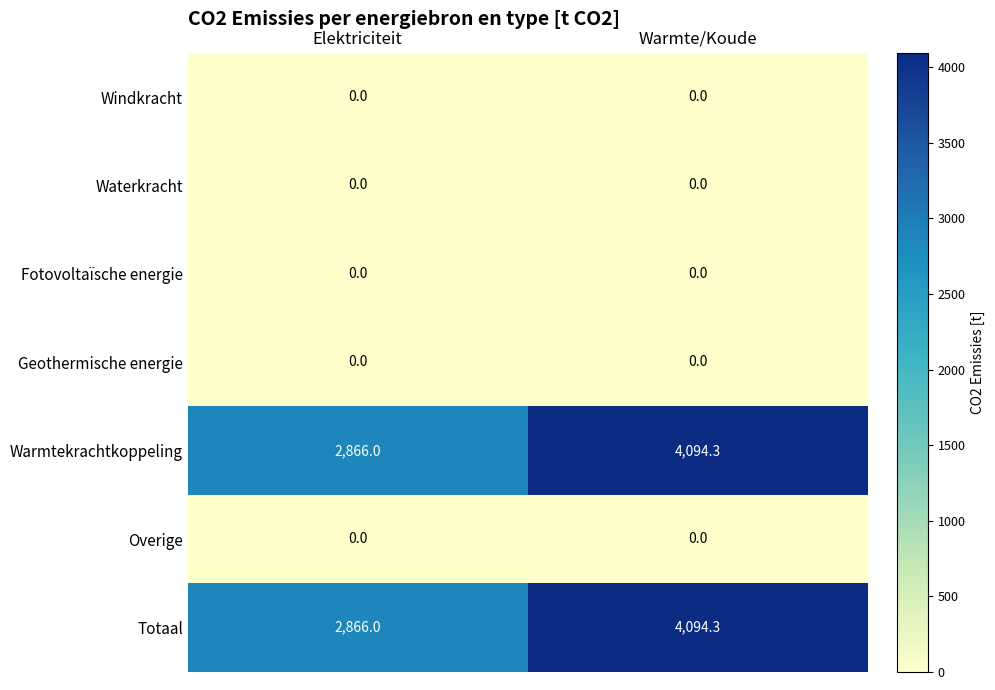

Reading right to left, extract all data points from this chart.

Windkracht: 0.0	0.0
Waterkracht: 0.0	0.0
Fotovoltaïsche energie: 0.0	0.0
Geothermische energie: 0.0	0.0
Warmtekrachtkoppeling: 4094.3	2866.0
Overige: 0.0	0.0
Totaal: 4094.3	2866.0